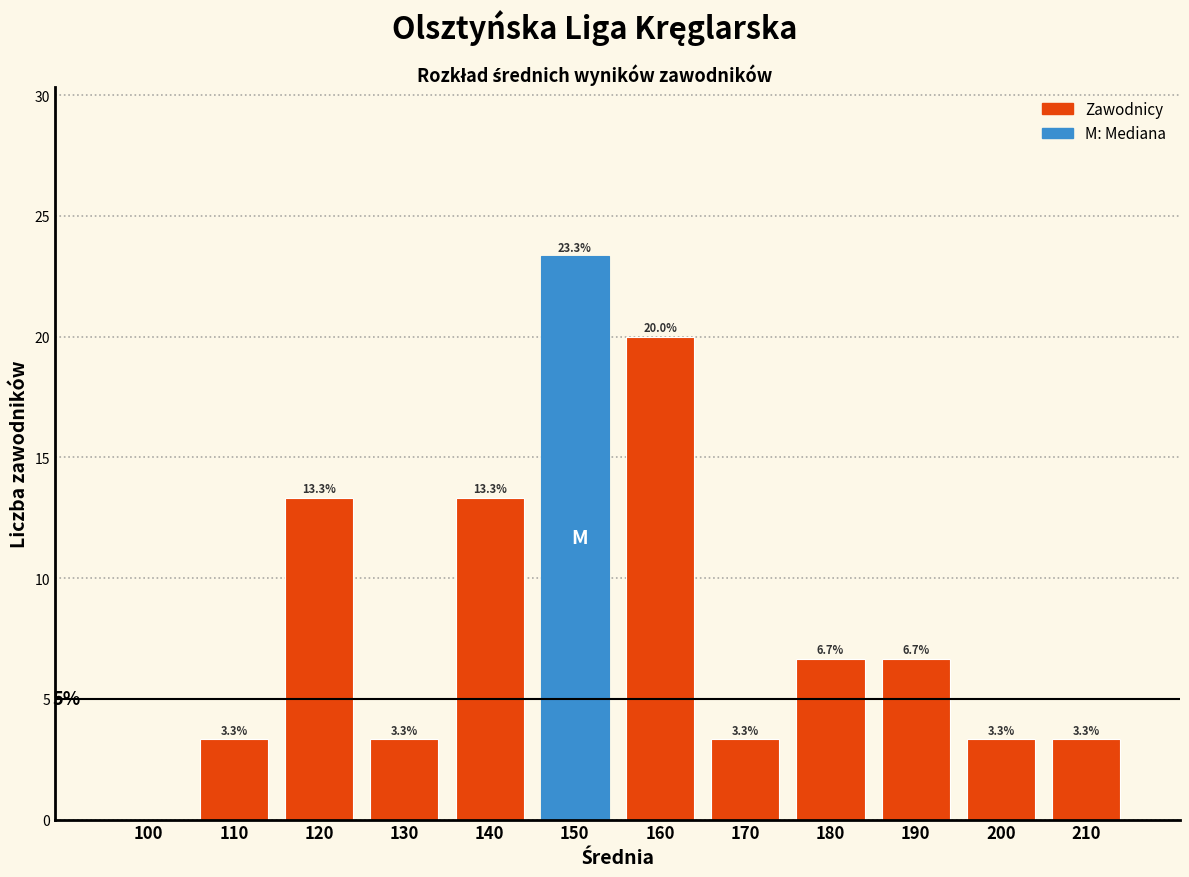

Reading left to right, transcribe all the data shown in this chart.

100=0.0	110=3.3	120=13.3	130=3.3	140=13.3	150=23.3	160=20.0	170=3.3	180=6.7	190=6.7	200=3.3	210=3.3